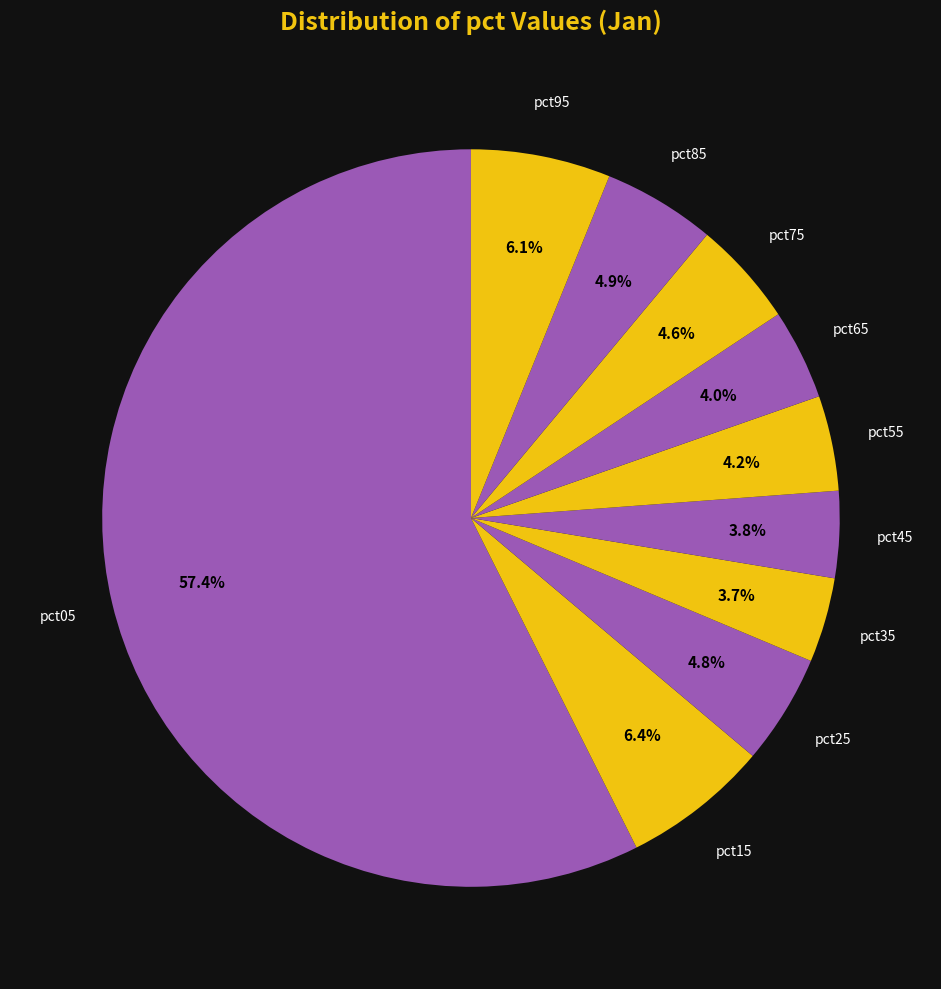

Which has a higher value, pct05 or pct65?

pct05